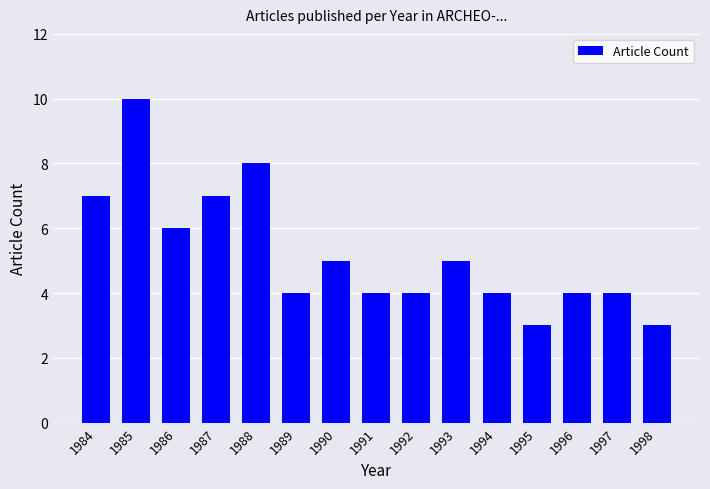

Is it true that the value at 1990 is 9?

False